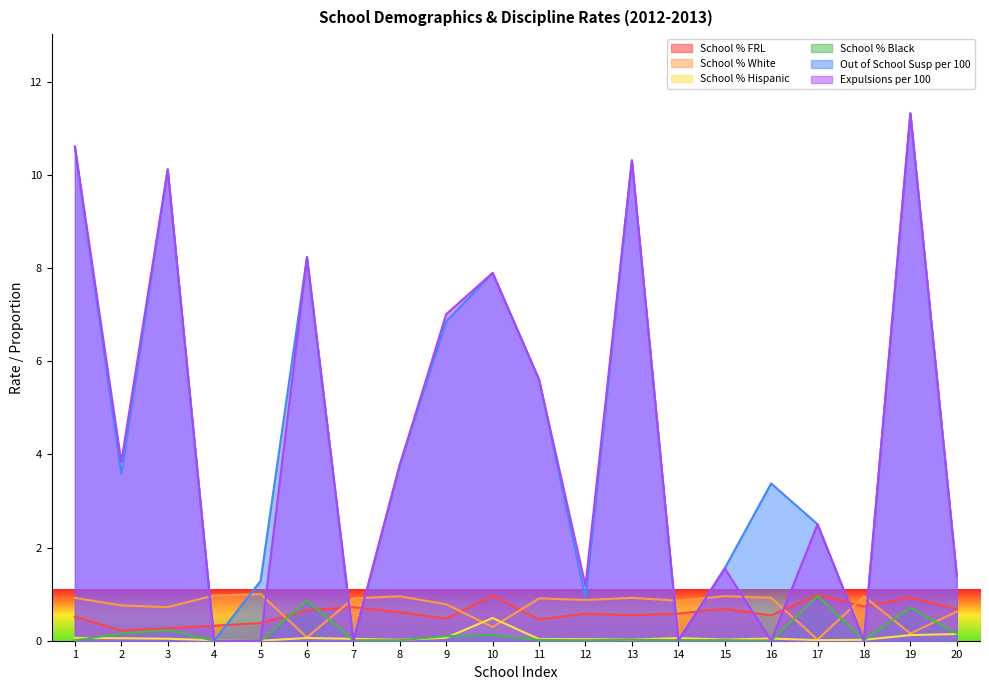

Where is School % Black nearest to the value 0?

4